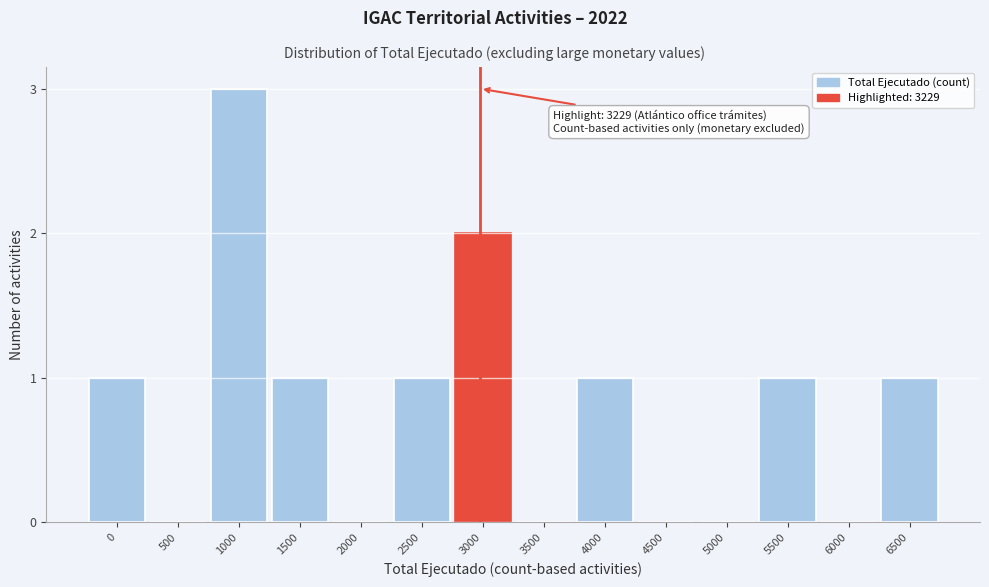

Reading left to right, transcribe all the data shown in this chart.

0=1	500=0	1000=3	1500=1	2000=0	2500=1	3000=2	3500=0	4000=1	4500=0	5000=0	5500=1	6000=0	6500=1